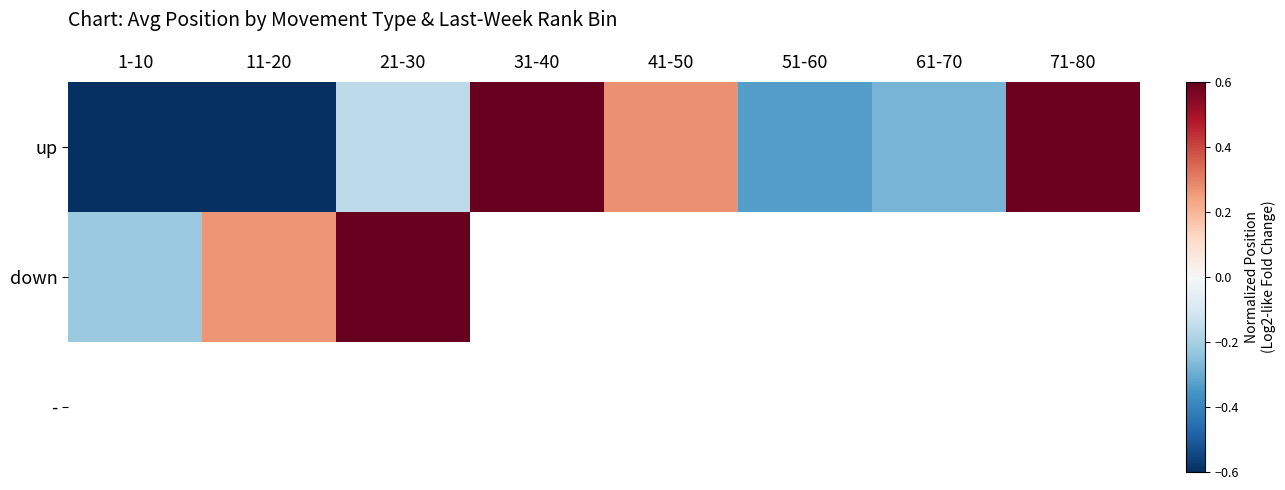

What is the difference between the maximum and minimum values in the down series?

1.0